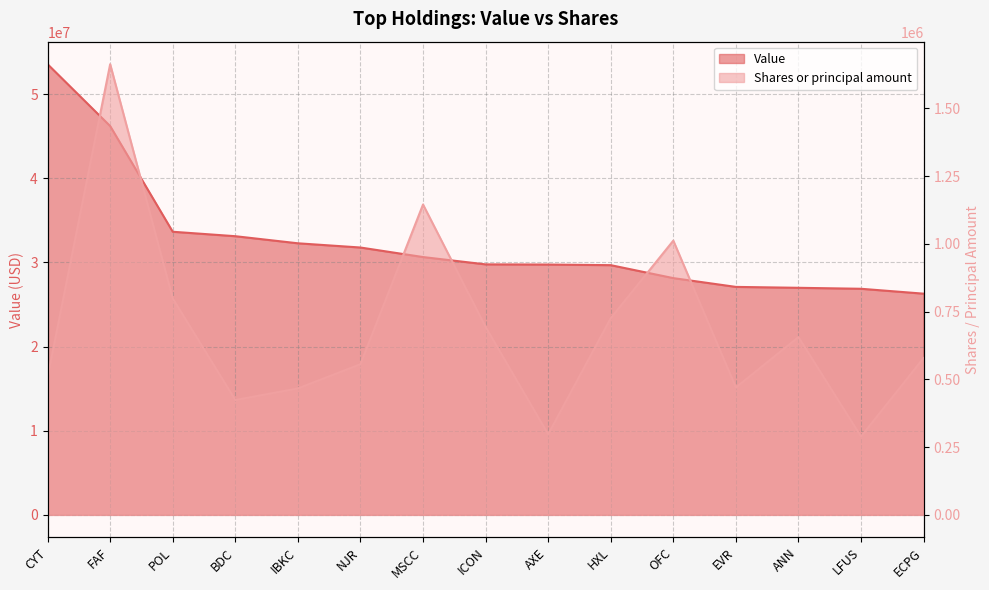

Which has a higher value, FAF or ANN?

FAF